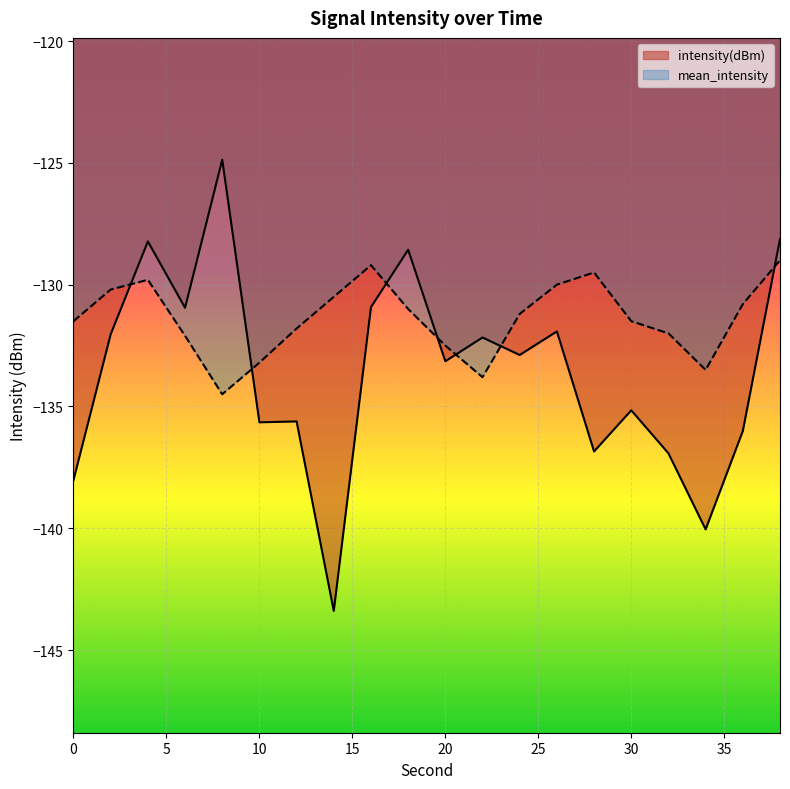

Is it true that mean_intensity equals -211.4 at 22?

False